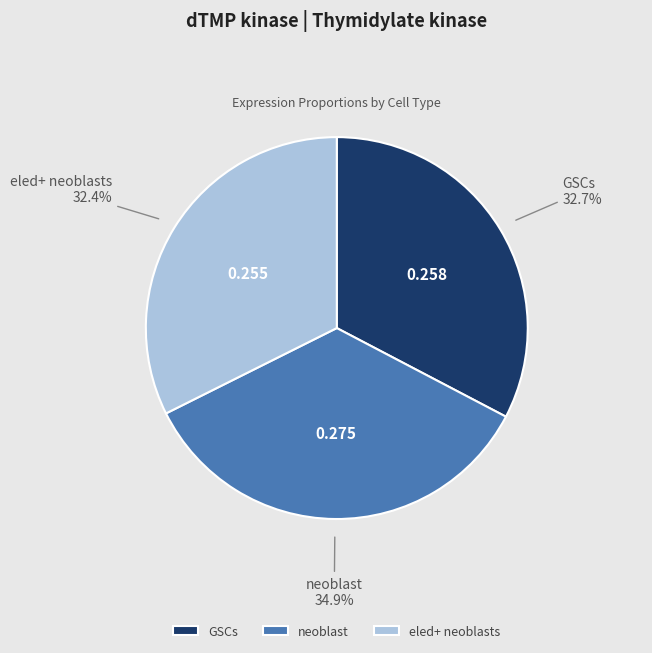

To the nearest percent, what is the combined percentage of neoblast and GSCs?

68%